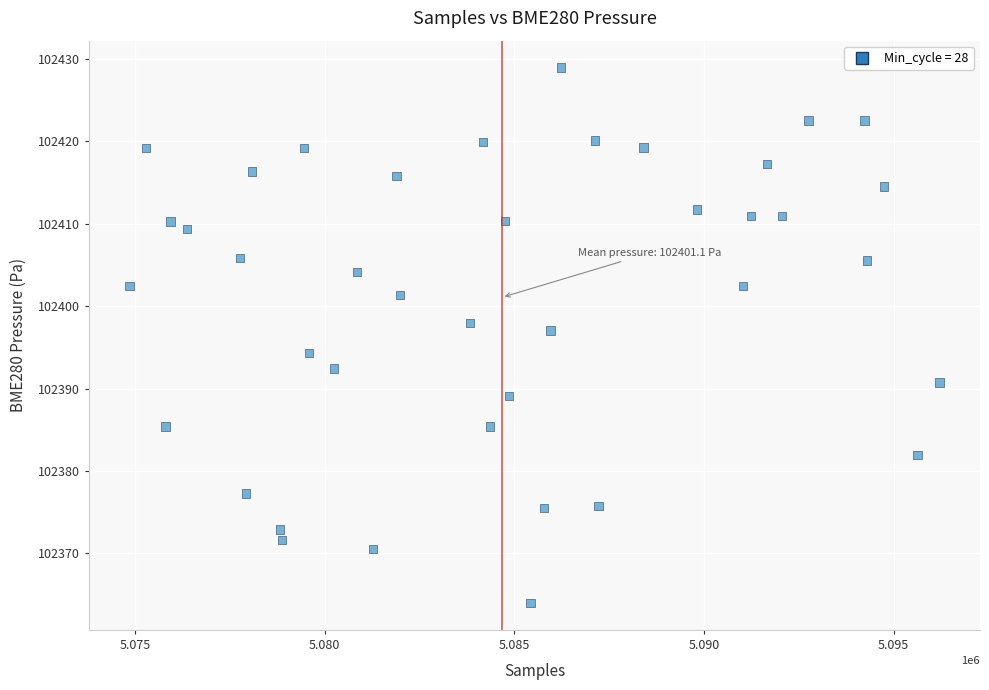

What is the range of X values (max minus min)?

21354.0